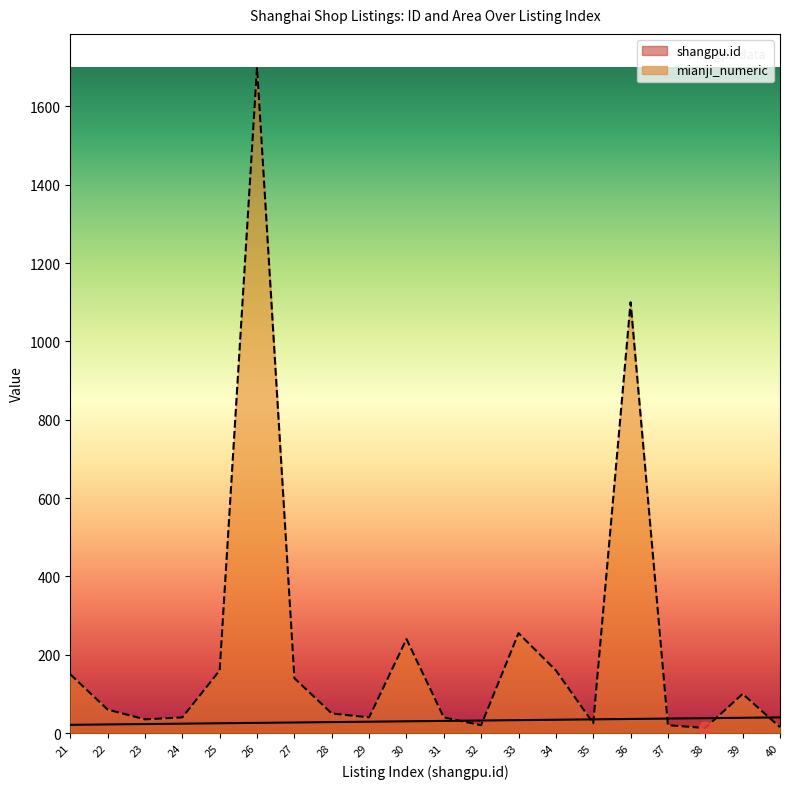

Which series contains the lowest Y value?

mianji_numeric